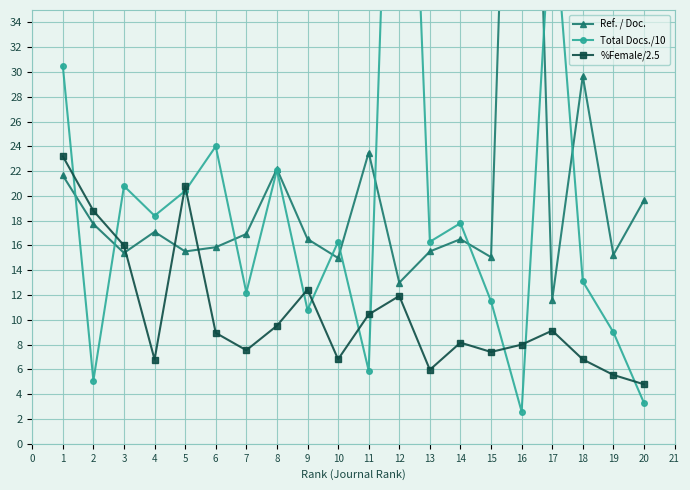

True or false: %Female/2.5 has more than 2 points higher than both neighbors.

True